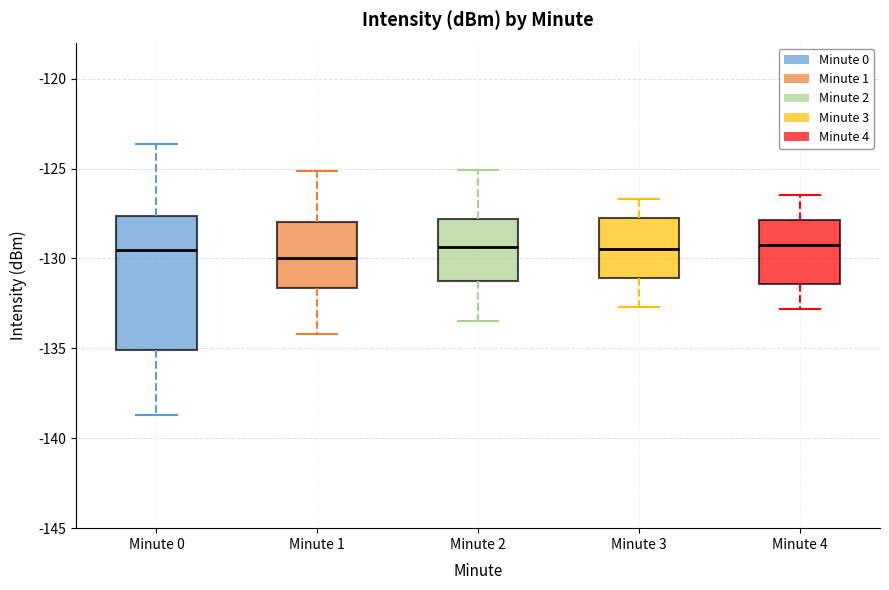

Where does the lower whisker of the box for Minute 4 end on the y-axis? The values are not printed on the chart, so give them approximately, as read against the axis.

-133.0